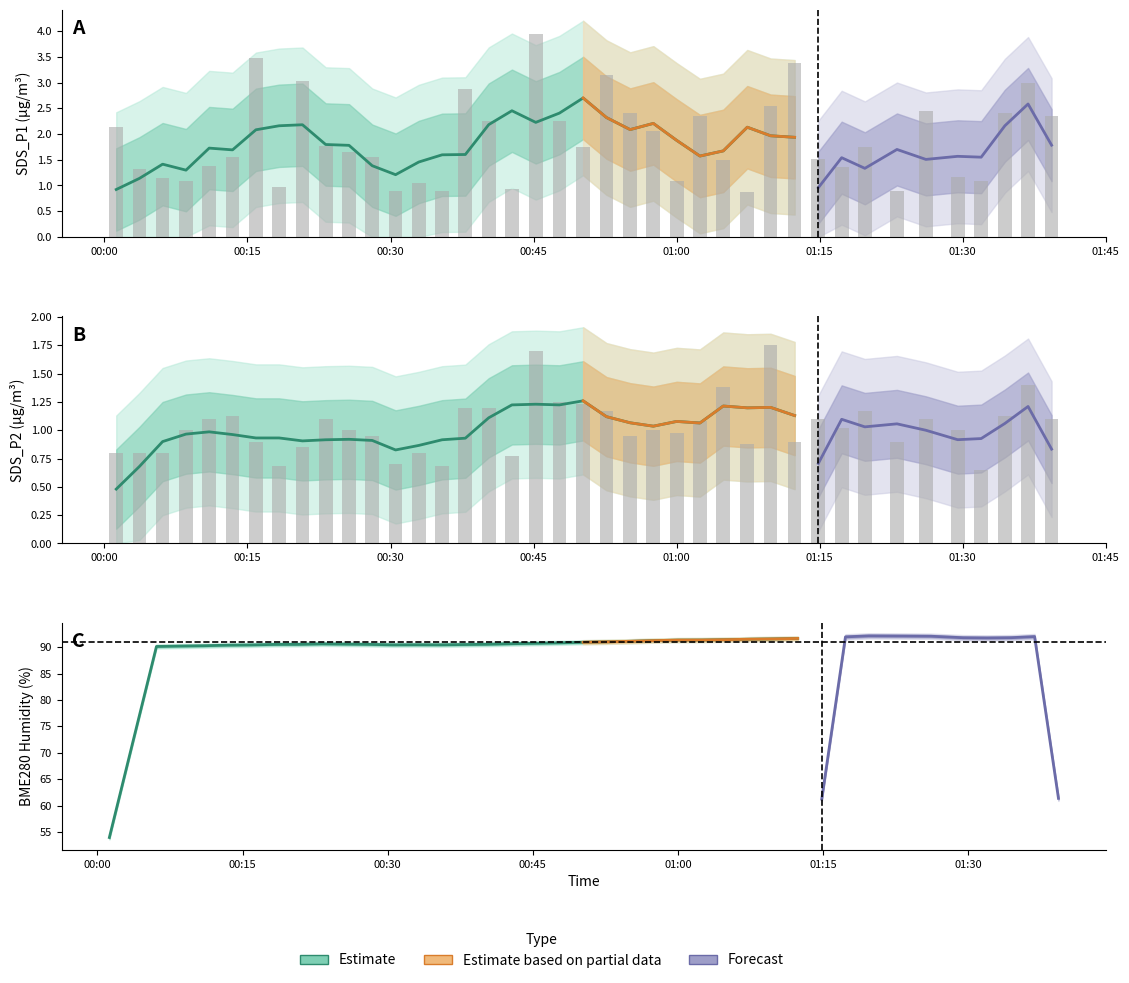

Rank the categories by SDS_P1 value from lowest to highest.

2023/07/16 01:07:25, 2023/07/16 00:30:32, 2023/07/16 00:35:25, 2023/07/16 01:23:07, 2023/07/16 00:42:44, 2023/07/16 00:18:19, 2023/07/16 00:32:58, 2023/07/16 00:08:33, 2023/07/16 01:00:01, 2023/07/16 01:31:57, 2023/07/16 00:06:06, 2023/07/16 01:29:29, 2023/07/16 00:03:40, 2023/07/16 01:17:19, 2023/07/16 00:10:59, 2023/07/16 01:04:54, 2023/07/16 01:14:52, 2023/07/16 00:13:26, 2023/07/16 00:28:05, 2023/07/16 00:25:39, 2023/07/16 00:50:12, 2023/07/16 01:19:45, 2023/07/16 00:23:12, 2023/07/16 00:57:34, 2023/07/16 00:01:14, 2023/07/16 00:40:18, 2023/07/16 00:47:43, 2023/07/16 01:02:27, 2023/07/16 01:39:20, 2023/07/16 00:55:08, 2023/07/16 01:34:26, 2023/07/16 01:26:09, 2023/07/16 01:09:52, 2023/07/16 00:37:51, 2023/07/16 01:36:52, 2023/07/16 00:20:46, 2023/07/16 00:52:39, 2023/07/16 01:12:23, 2023/07/16 00:15:53, 2023/07/16 00:45:14